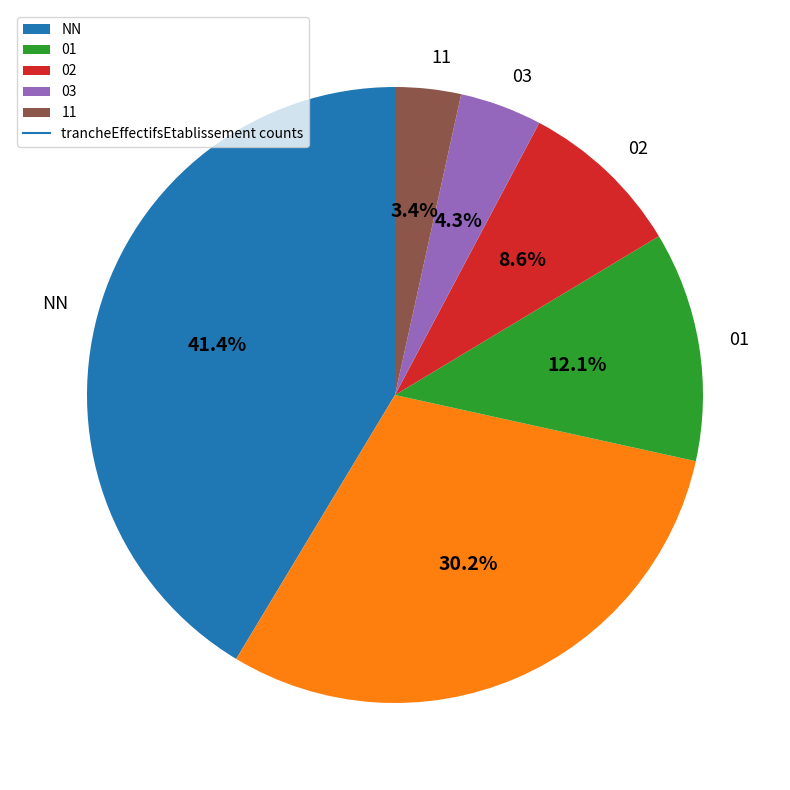

Is there a majority slice in this chart?

No